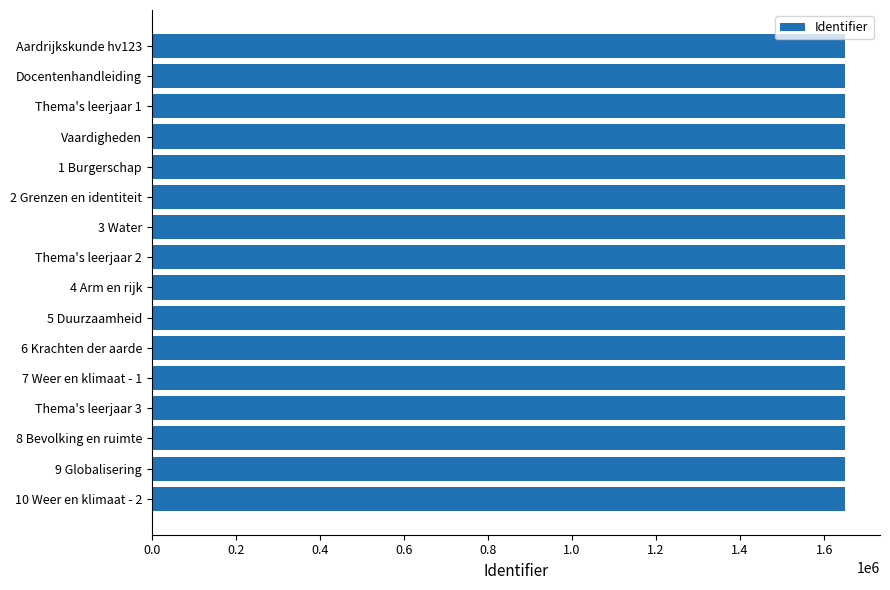

What is the difference between the maximum and minimum values?

89